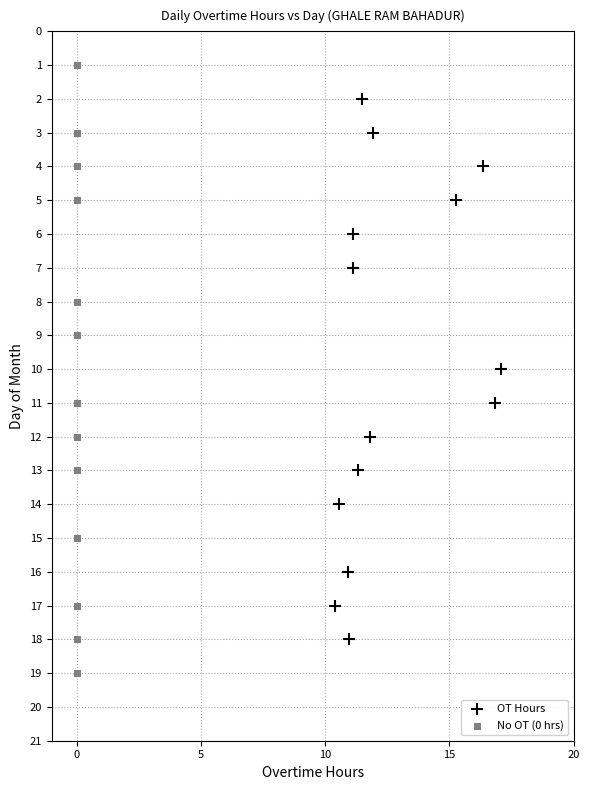

Which series reaches the minimum Y coordinate?

No OT (0 hrs)